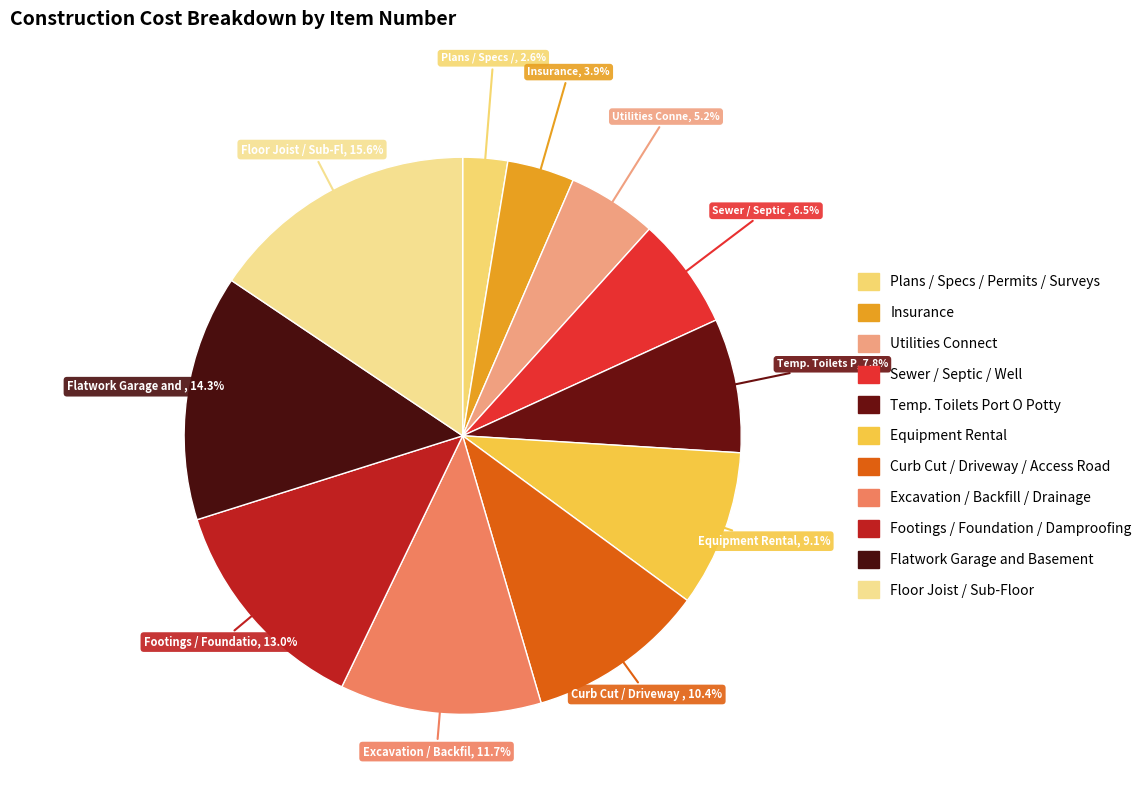

How many segments does this pie chart have?

11